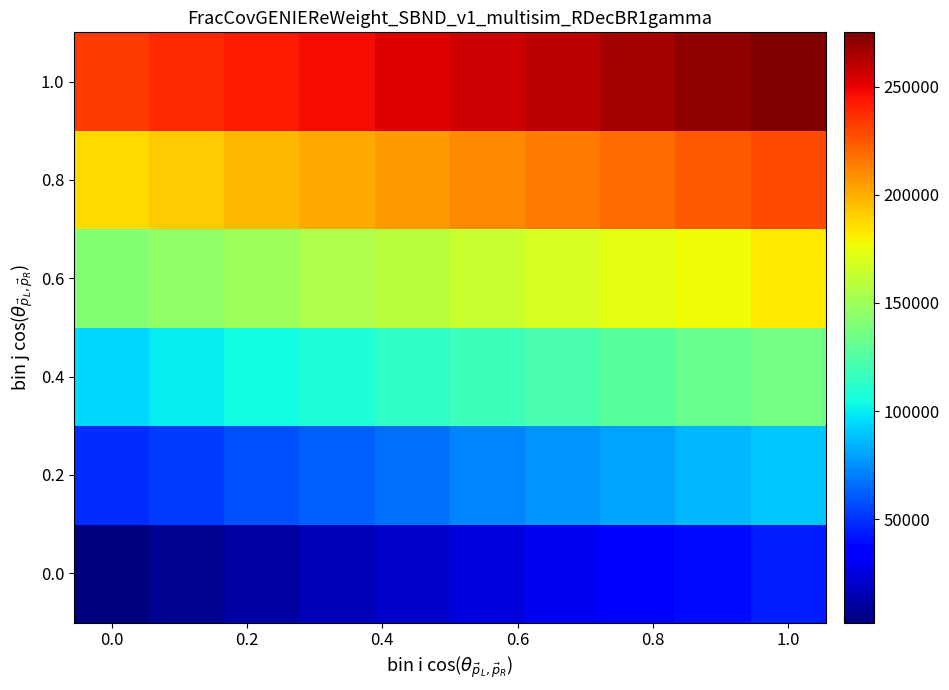

Rank the series by their maximum value, from lowest to highest.

0.0, 0.2, 0.4, 0.6, 0.8, 1.0